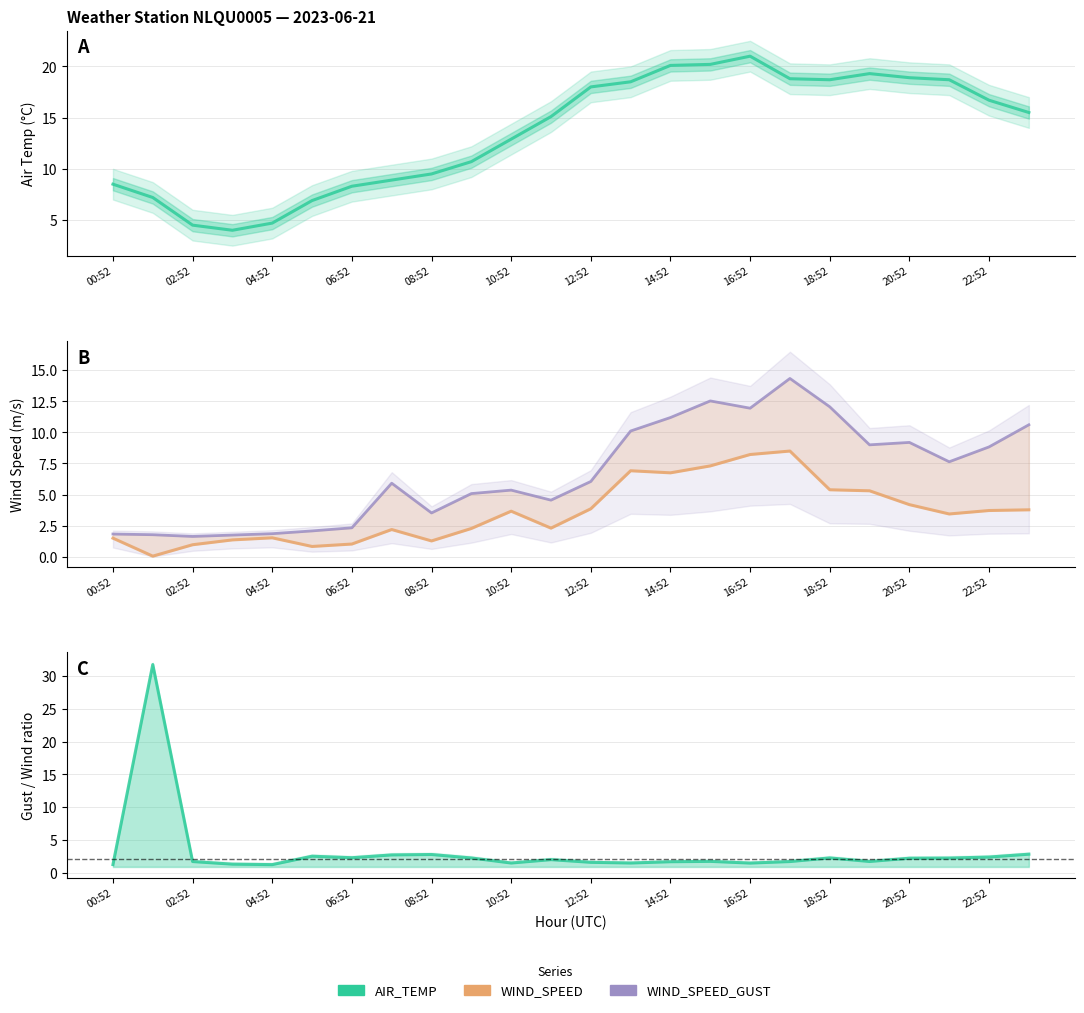

List the series in order of their peak value, lowest first.

WIND_SPEED, WIND_SPEED_GUST, AIR_TEMP, Gust/Wind ratio